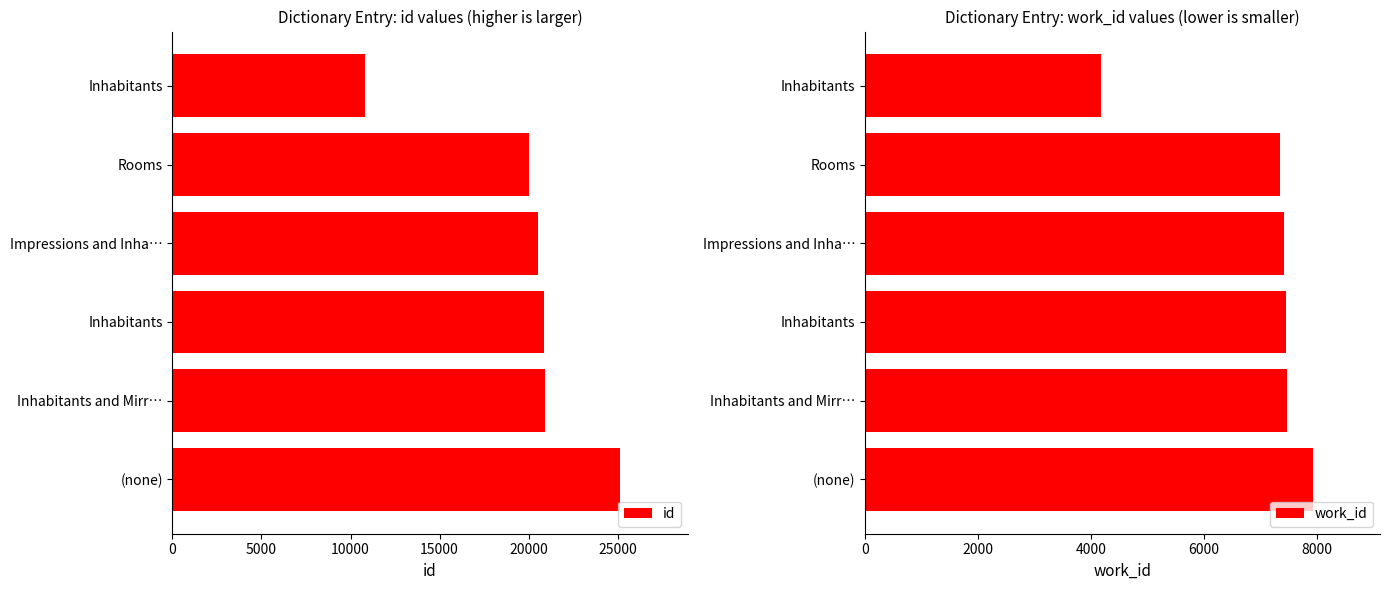

Reading right to left, list all the values displayed in this chart.

id: 25155	20898	20861	20543	20008	10831
work_id: 7929	7470	7451	7410	7354	4175